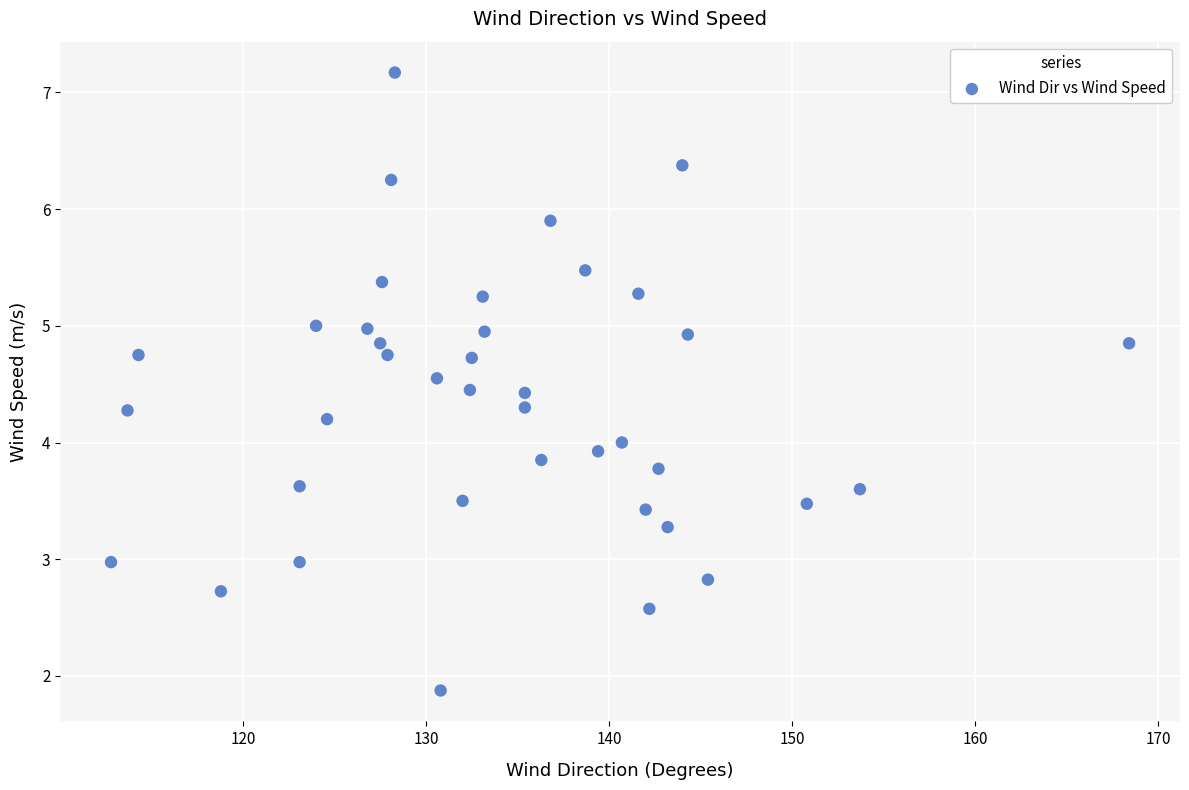

What is the range of X values (max minus min)?

55.6